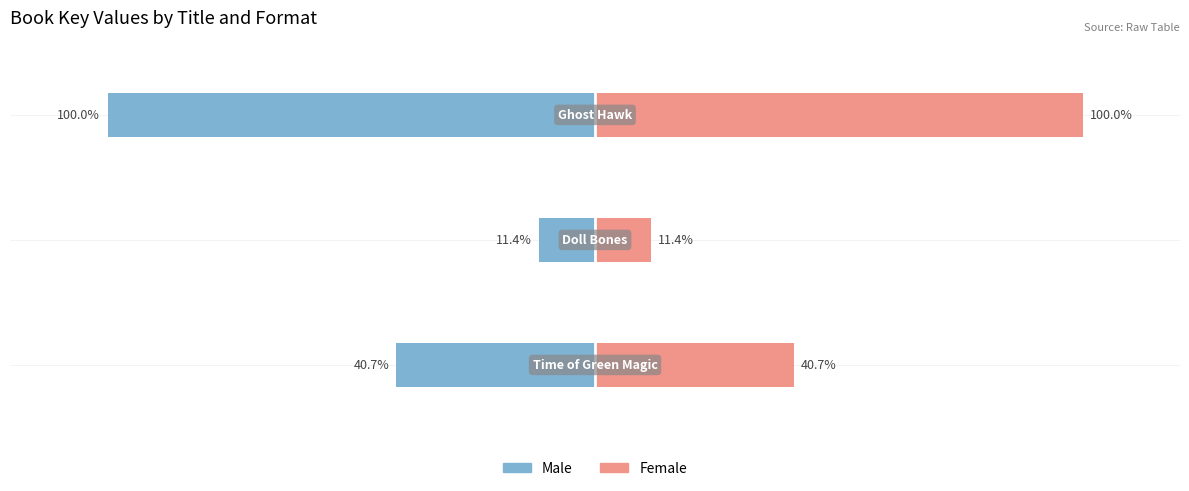

What is the value of the Female bar at the 1st from the left?

40.7